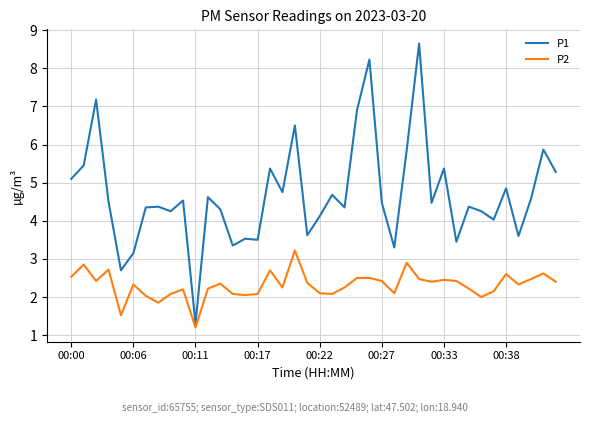

What is the maximum value for P2?

3.2